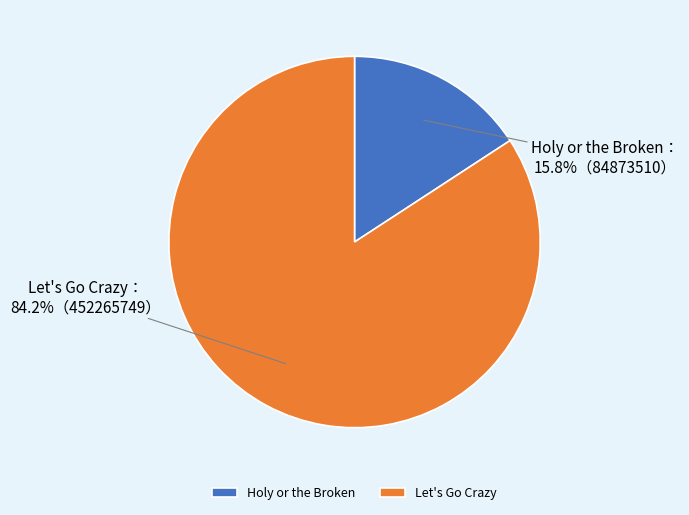

Is it true that Let's Go Crazy is 89% of the pie?

False